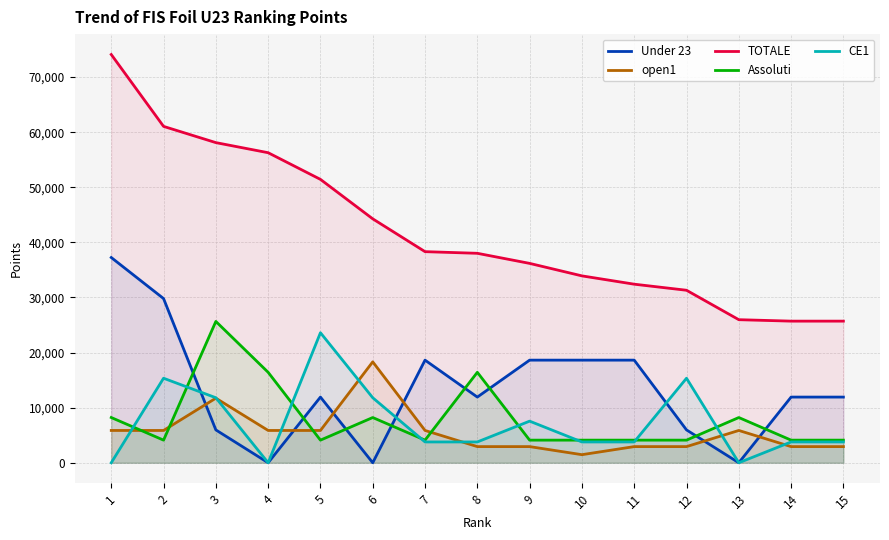

How many values in CE1 are above zero?

12